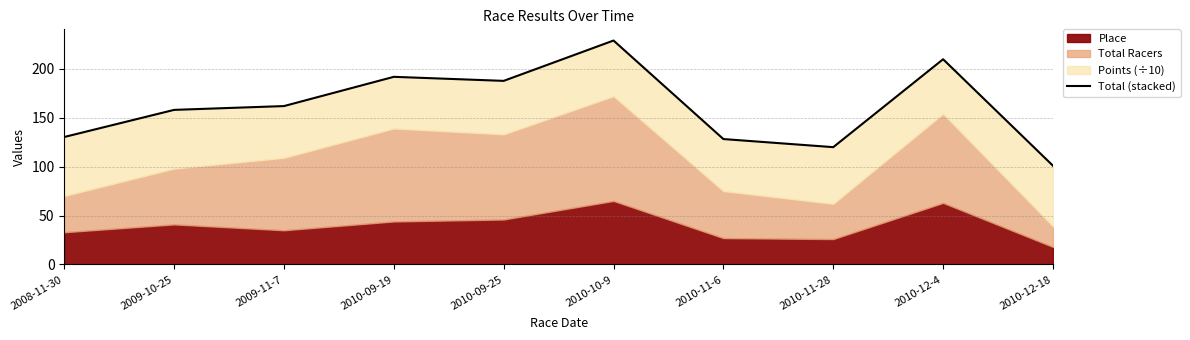

What is the average value?

161.7